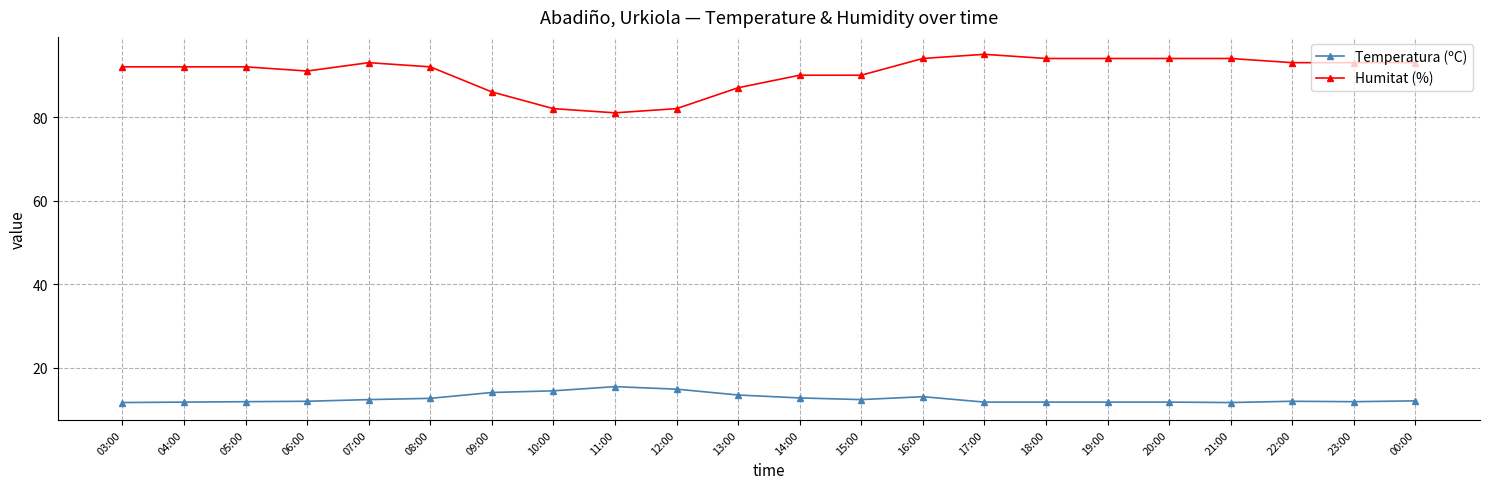

What is the highest value of the Humitat (%) series?

95.0